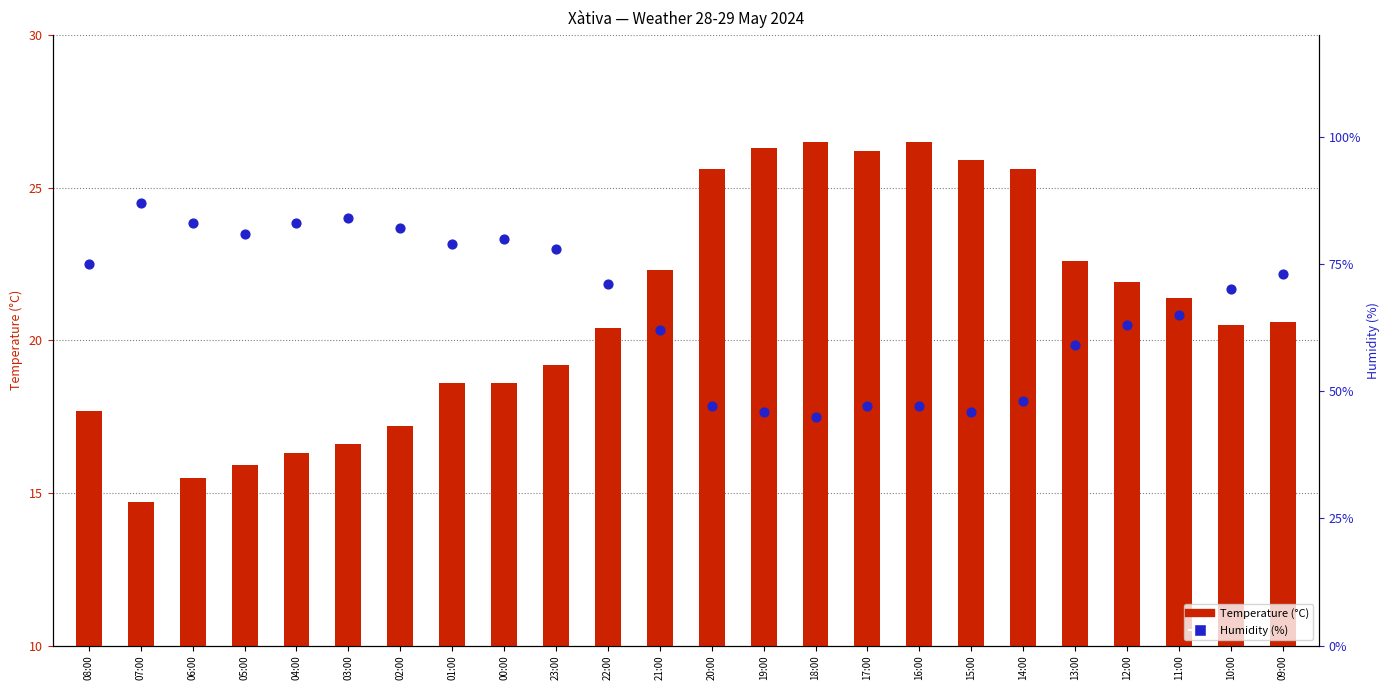

What are all the series names shown in the legend?

Temperature (°C), Humidity (%)